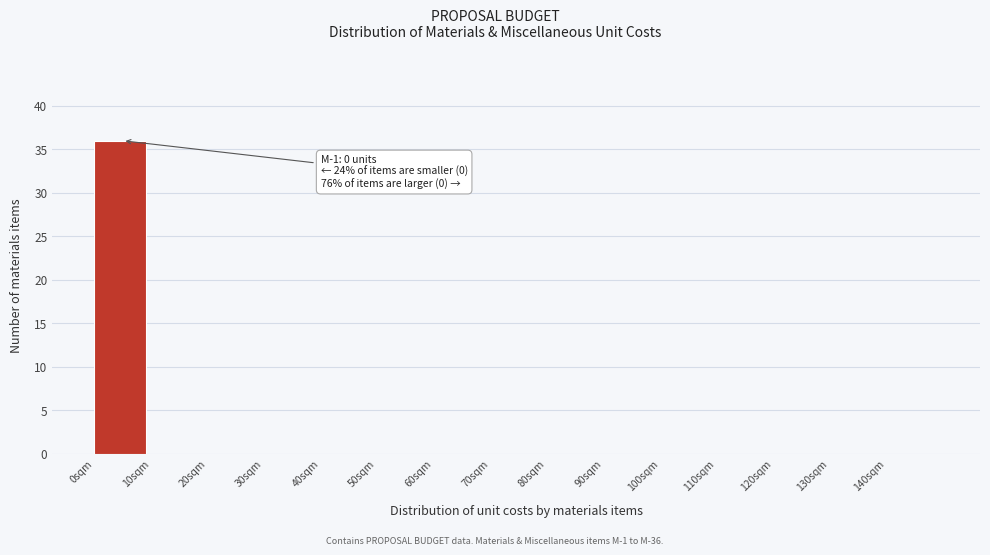

Reading left to right, transcribe all the data shown in this chart.

0sqm=36	10sqm=0	20sqm=0	30sqm=0	40sqm=0	50sqm=0	60sqm=0	70sqm=0	80sqm=0	90sqm=0	100sqm=0	110sqm=0	120sqm=0	130sqm=0	140sqm=0